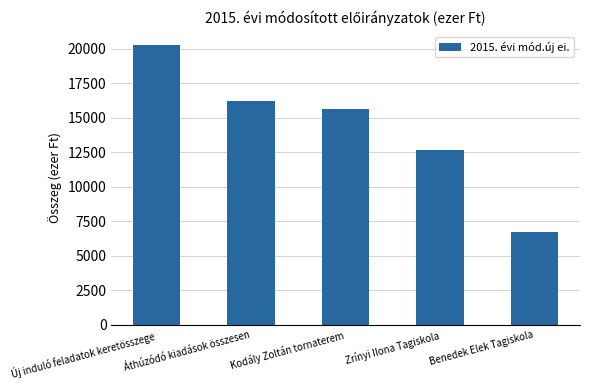

List the labels in order of value, smallest first.

Benedek Elek Tagiskola, Zrínyi Ilona Tagiskola, Kodály Zoltán tornaterem, Áthúzódó kiadások összesen, Új induló feladatok keretösszege